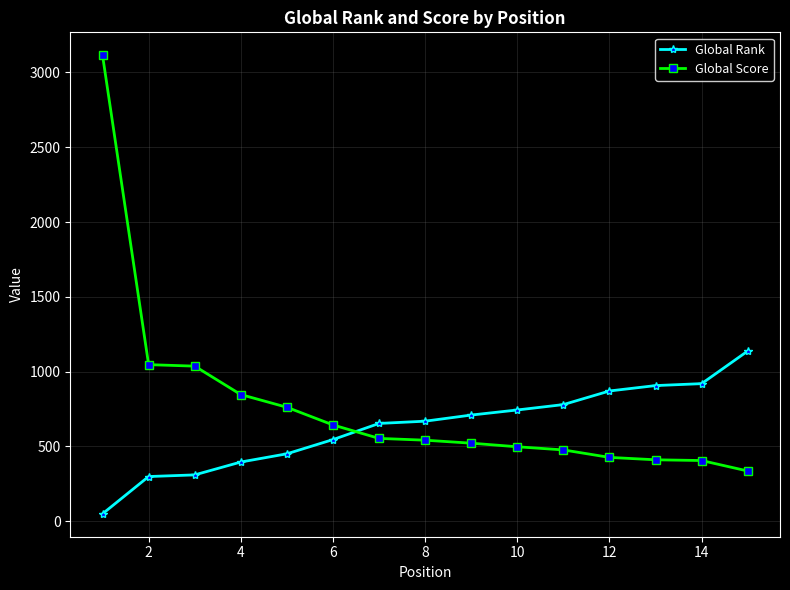

How many lines are shown in the chart?

2